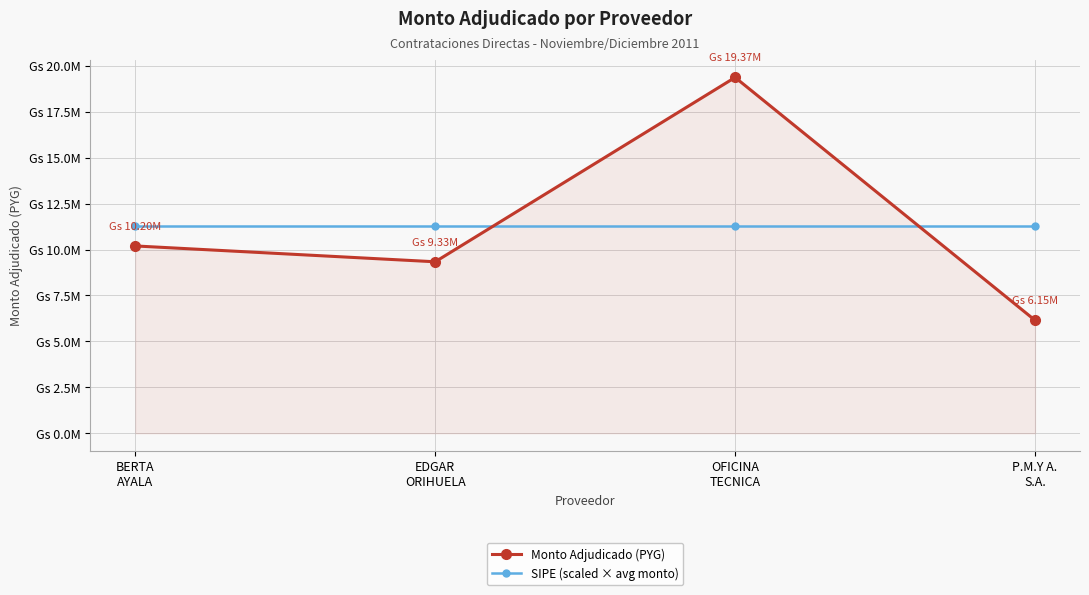

Is the value of Monto Adjudicado (PYG) at EDGAR
ORIHUELA greater than the value of SIPE (scaled × avg monto) at P.M.Y A.
S.A.?

No